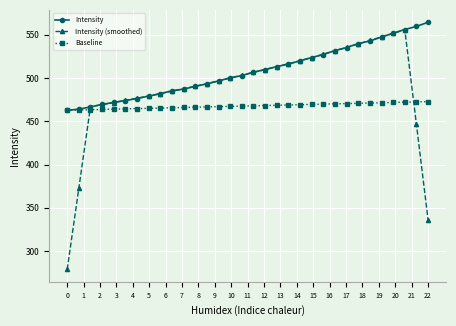

Which series has the largest range (max minus min)?

Intensity (smoothed)